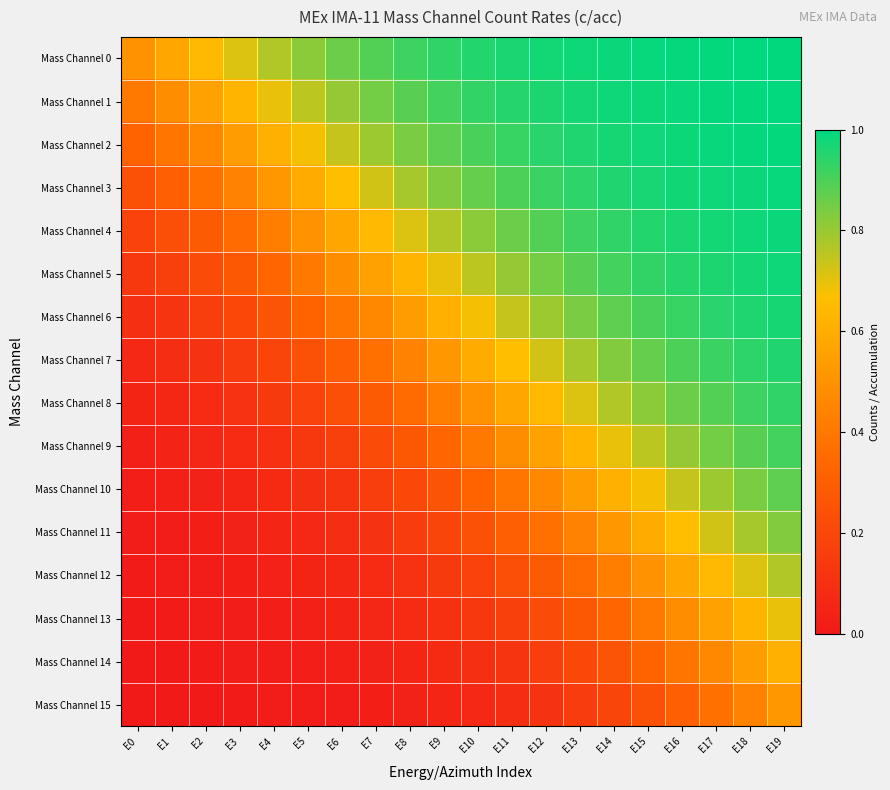

At E3, list the series in order from smallest to largest.

Mass Channel 15, Mass Channel 14, Mass Channel 13, Mass Channel 12, Mass Channel 11, Mass Channel 10, Mass Channel 9, Mass Channel 8, Mass Channel 7, Mass Channel 6, Mass Channel 5, Mass Channel 4, Mass Channel 3, Mass Channel 2, Mass Channel 1, Mass Channel 0